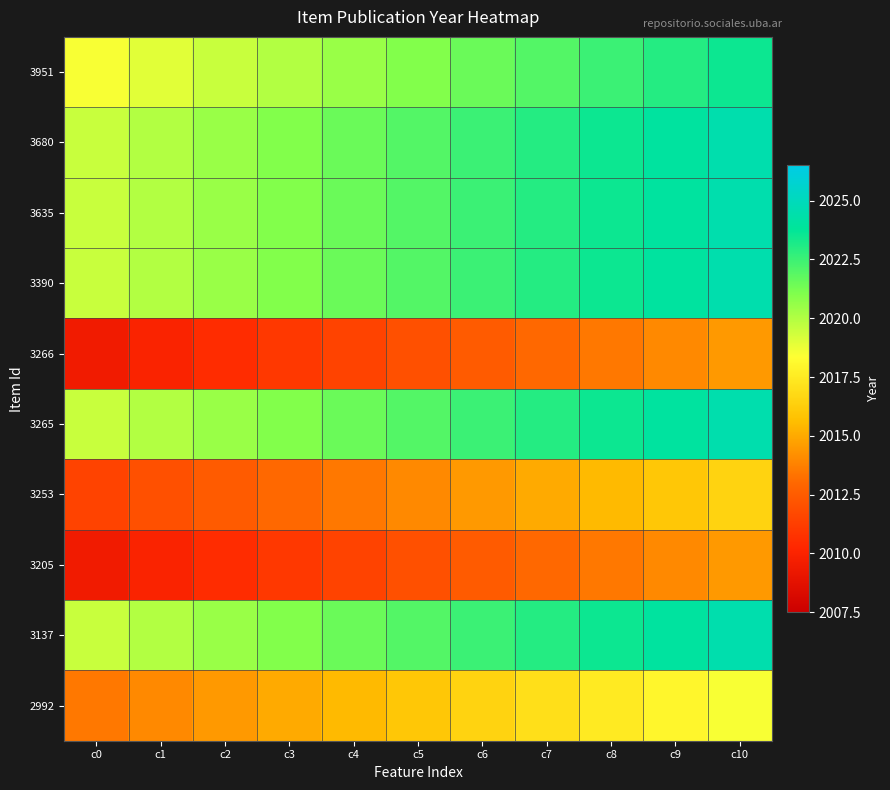

Which category has the lowest value across all series?

c0